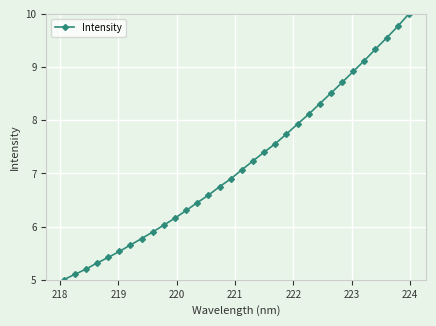

What is the value of the 11th point from the left?

6.2